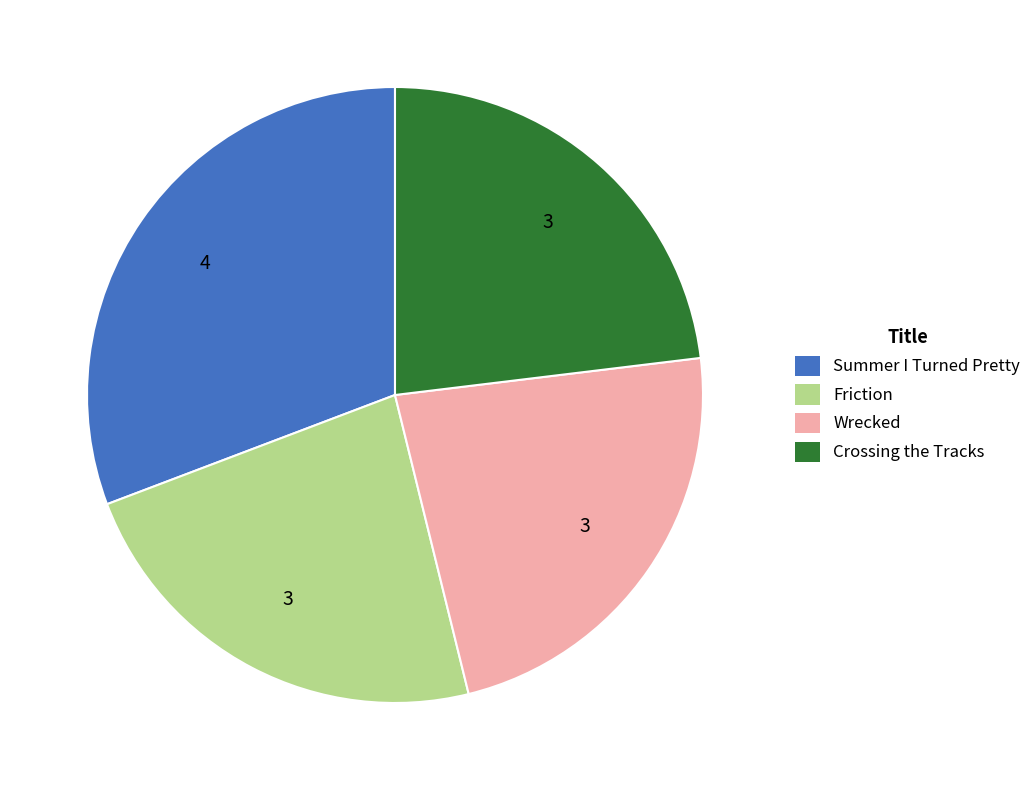

Do Friction and Wrecked together represent more than half of the pie?

No